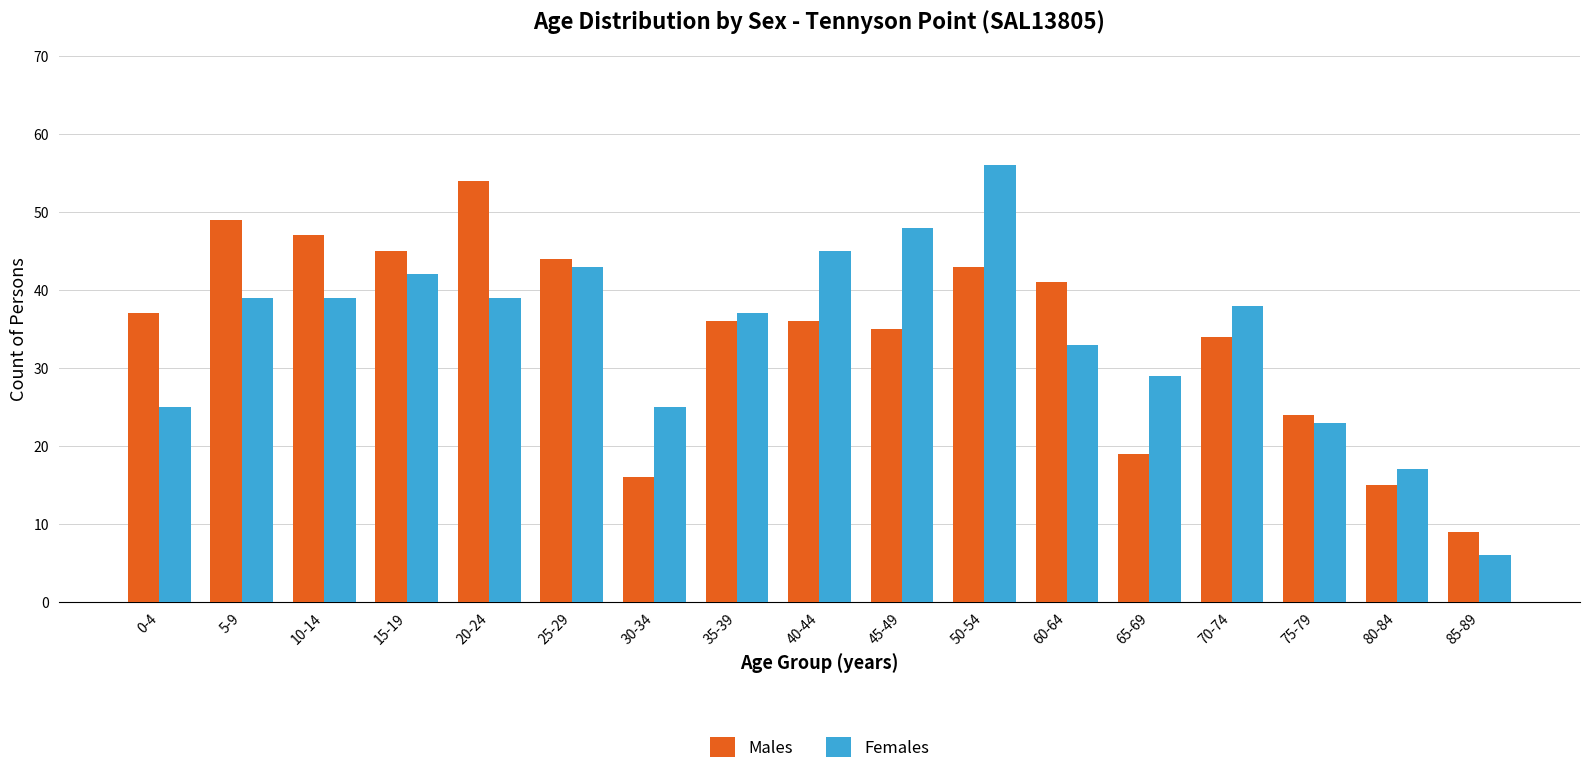

Between 20-24 and 60-64, which series saw the biggest shift?

Males